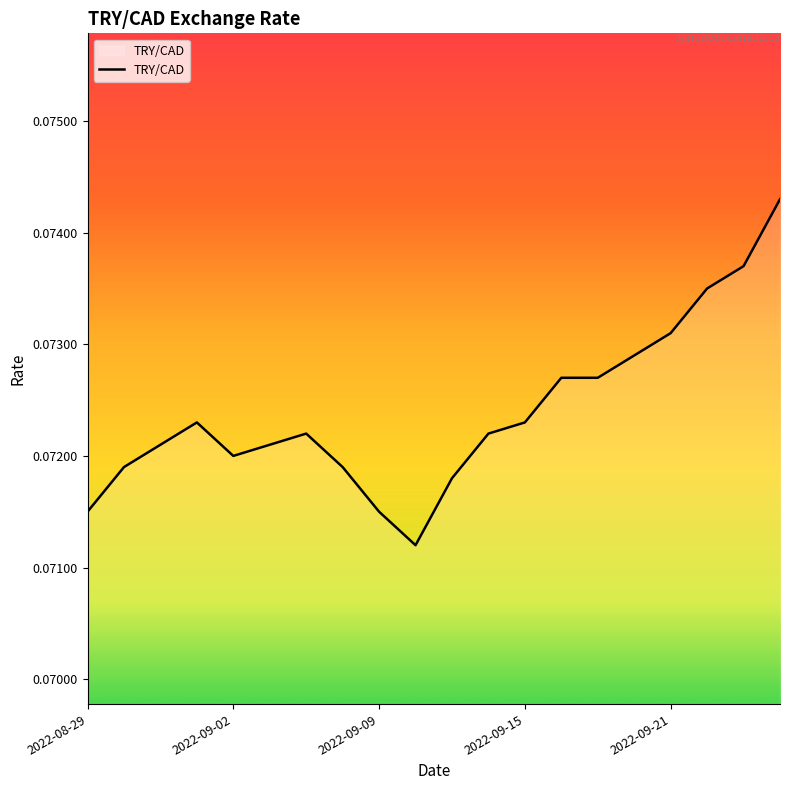

Does the chart have visible grid lines?

No